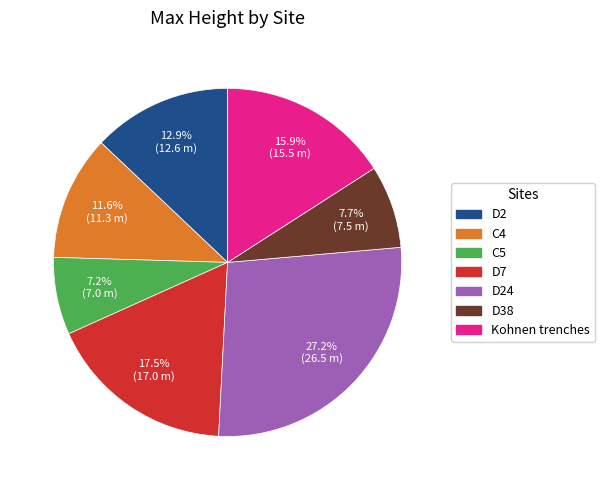

Is there any slice that represents more than half of the pie?

No